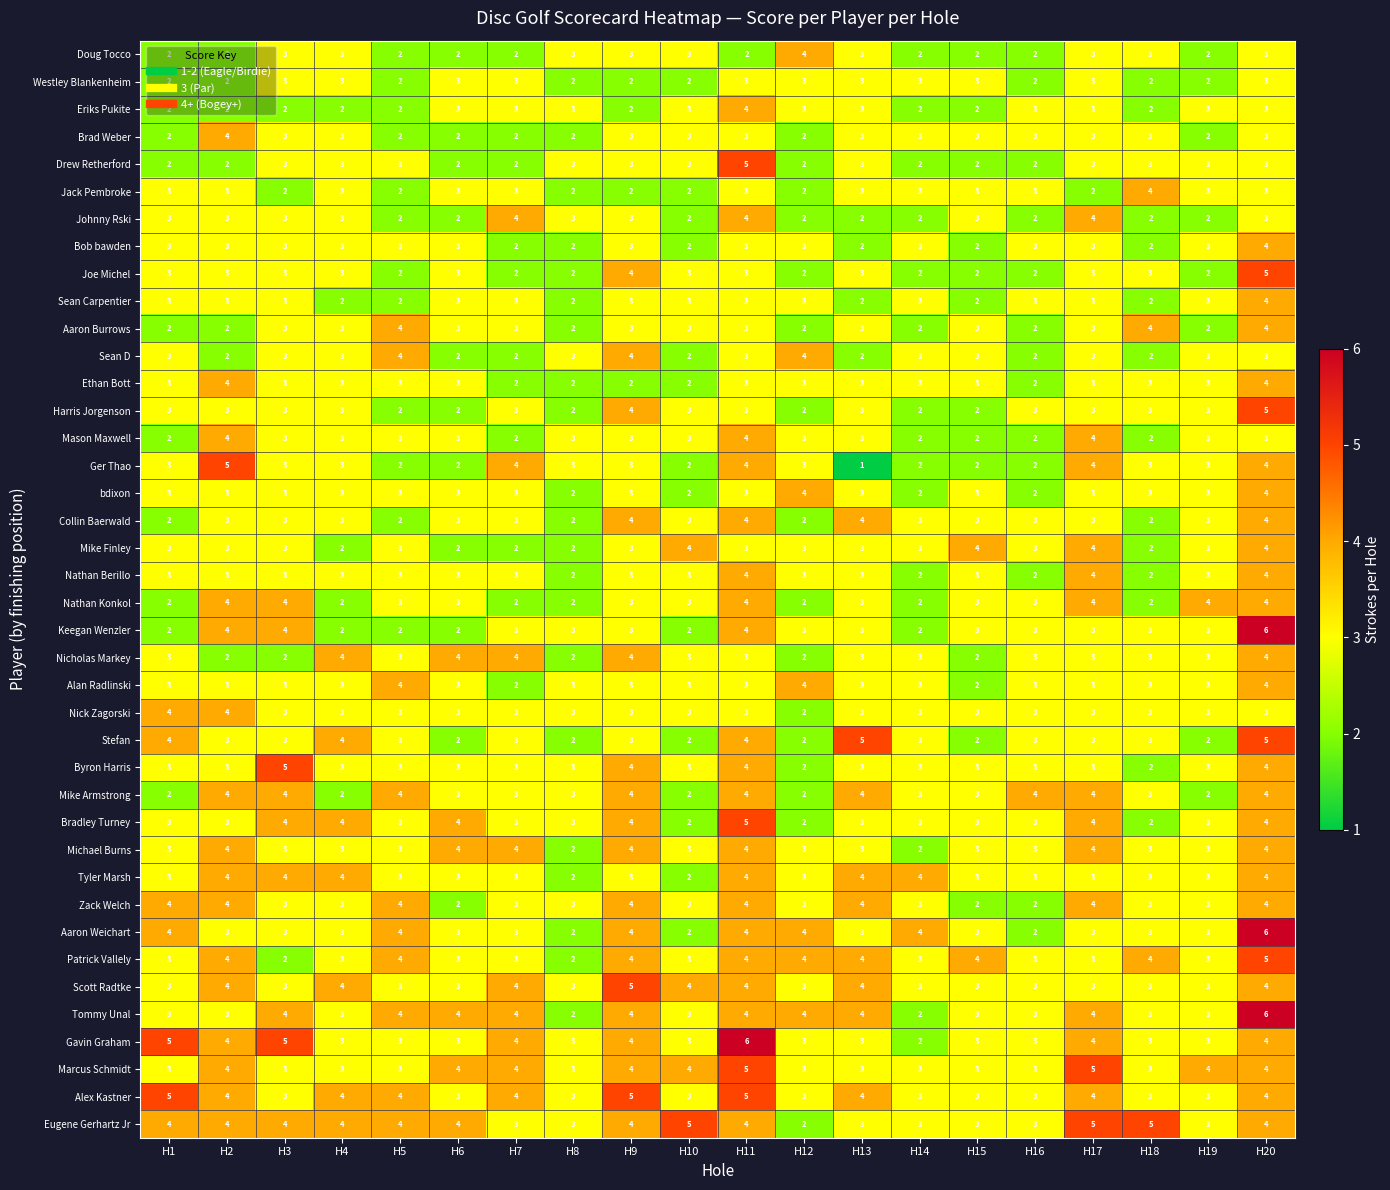

Which label corresponds to the smallest value in the chart?

H13